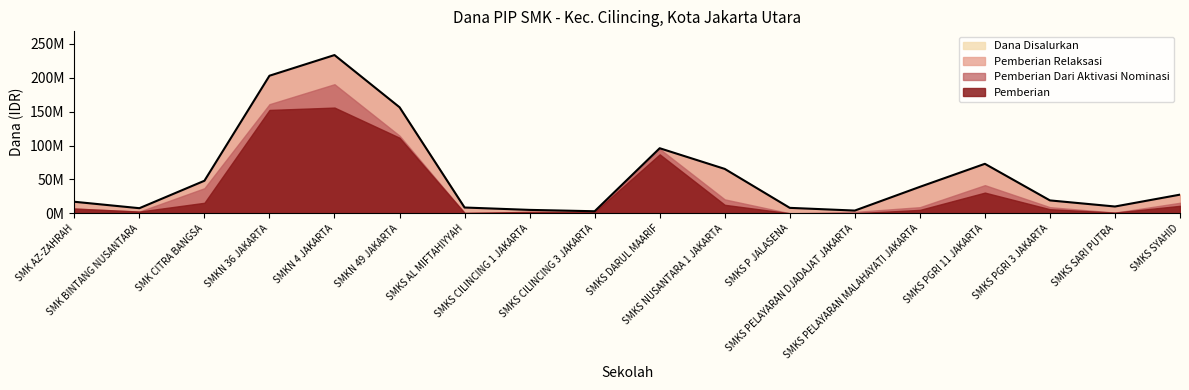

Between SMK AZ-ZAHRAH and SMKS CILINCING 1 JAKARTA, which is larger?

SMK AZ-ZAHRAH